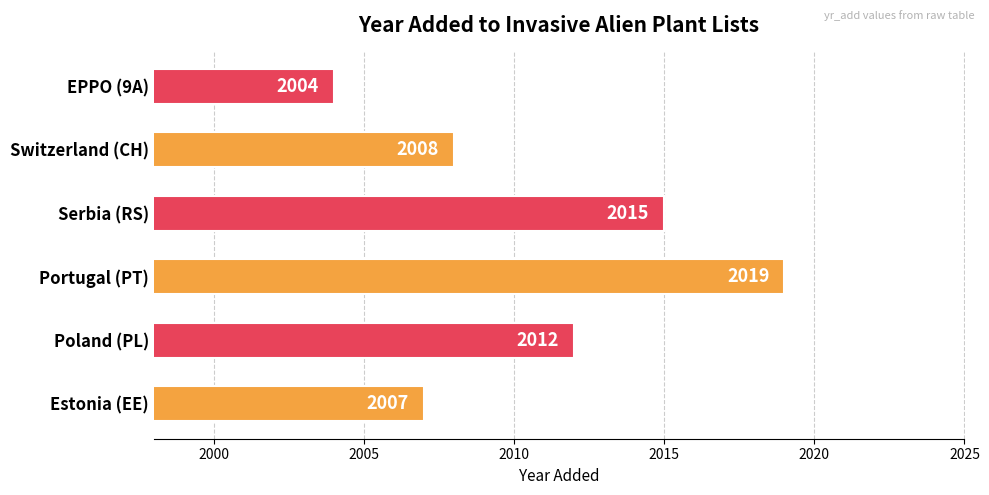

The value at Estonia (EE) is 3452. True or false?

False